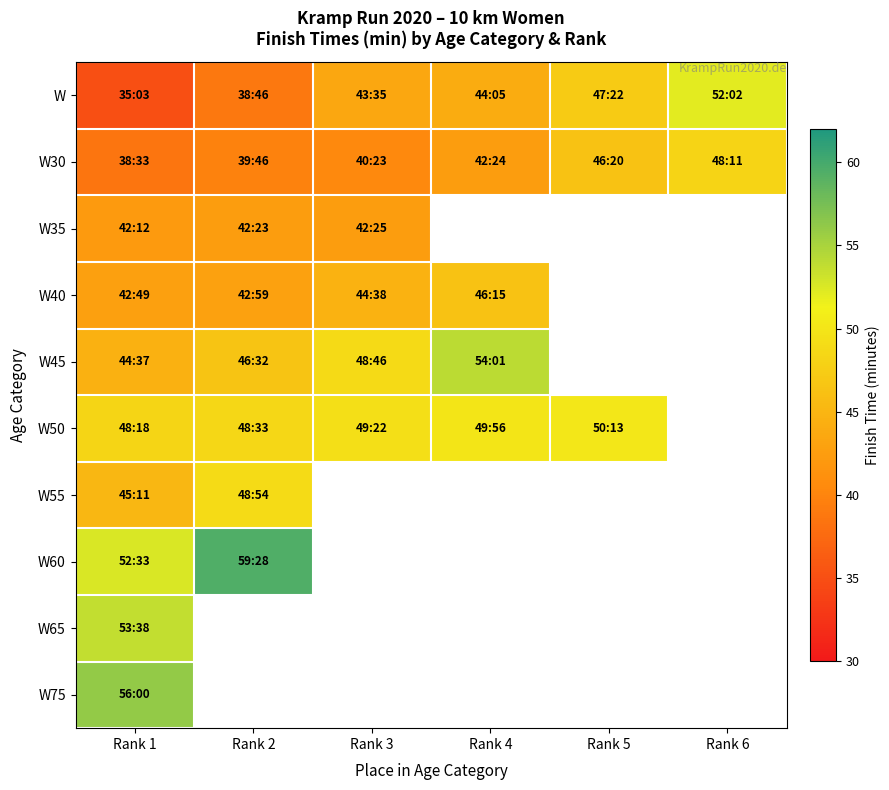

Count the number of categories in the chart.

6